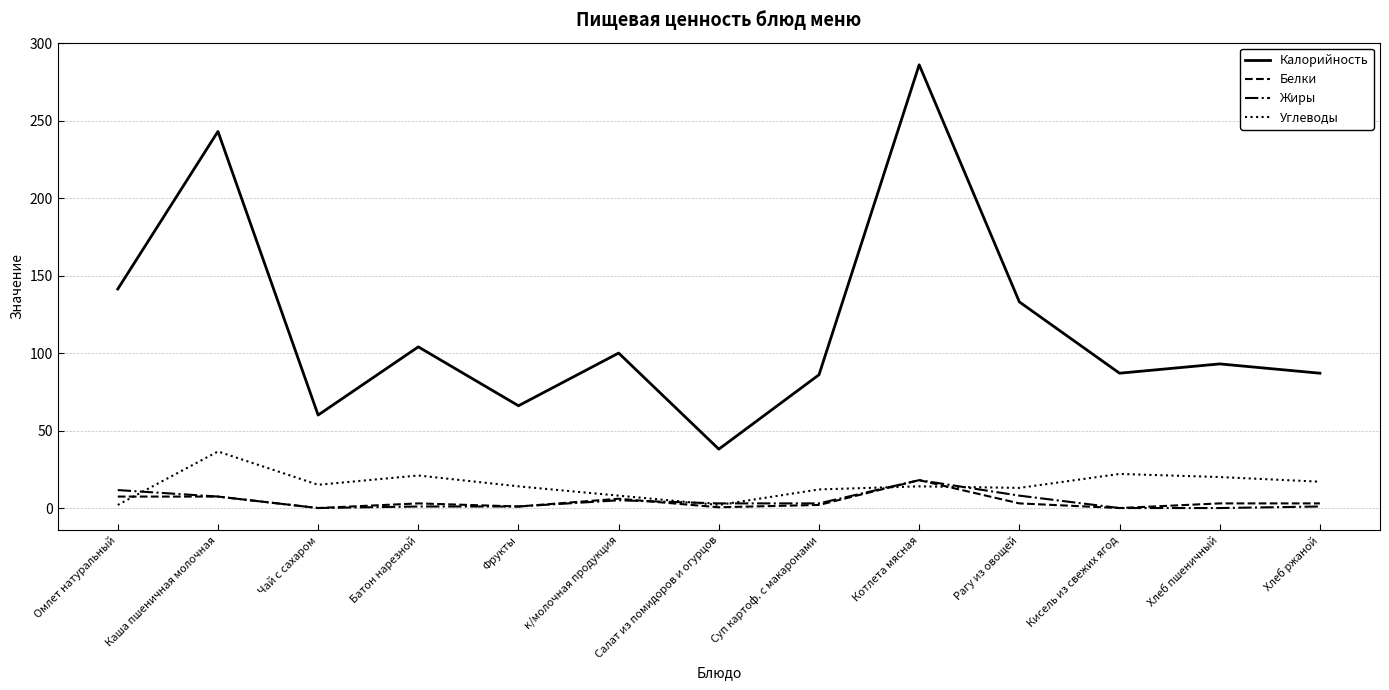

How many categories are shown in the chart?

13